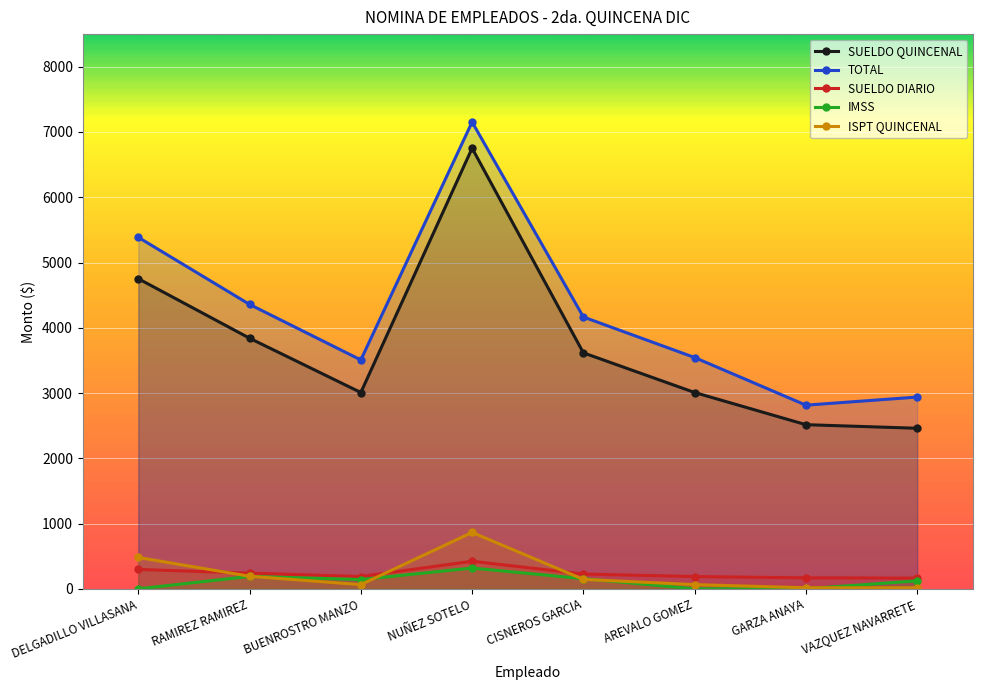

Reading left to right, transcribe all the data shown in this chart.

SUELDO QUINCENAL: 4752	3840	3008	6752	3616	3008	2515	2460
TOTAL: 5386	4358	3507	7153	4165	3544	2814	2938
SUELDO DIARIO: 297	240	188	422	226	188	168	164
IMSS: 0	190	142	318	155	0	0	122
ISPT QUINCENAL: 480	192	64	864	144	64	16	15